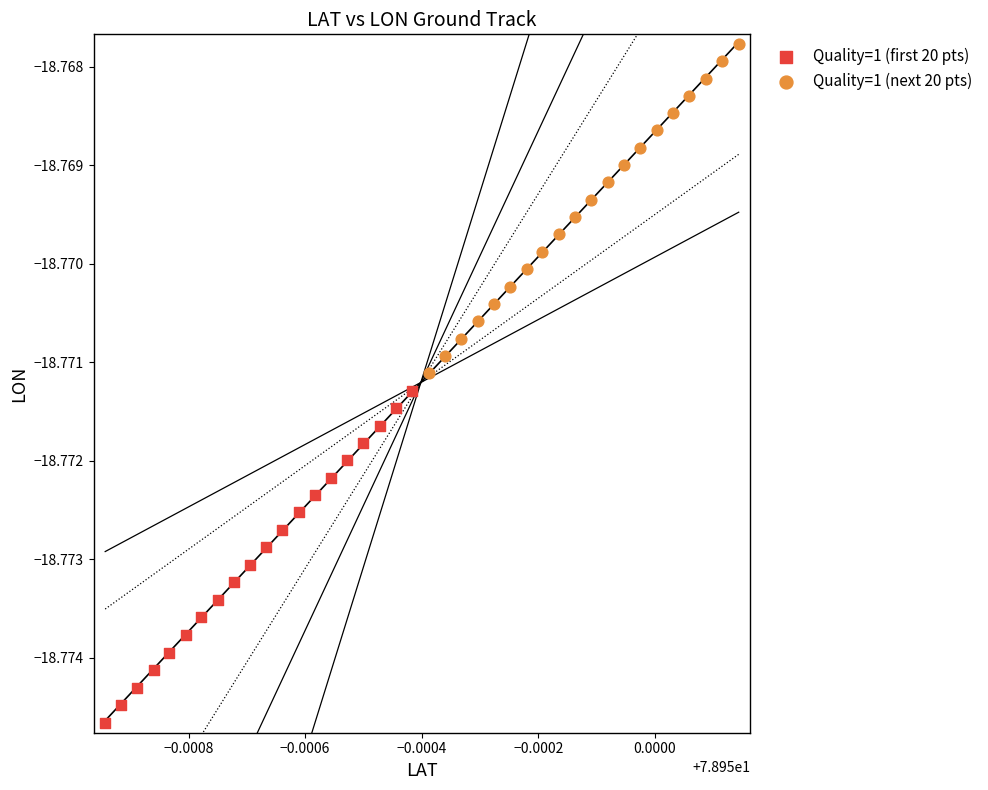

What are all the series names shown in the legend?

Quality=1 (first 20 pts), Quality=1 (next 20 pts)